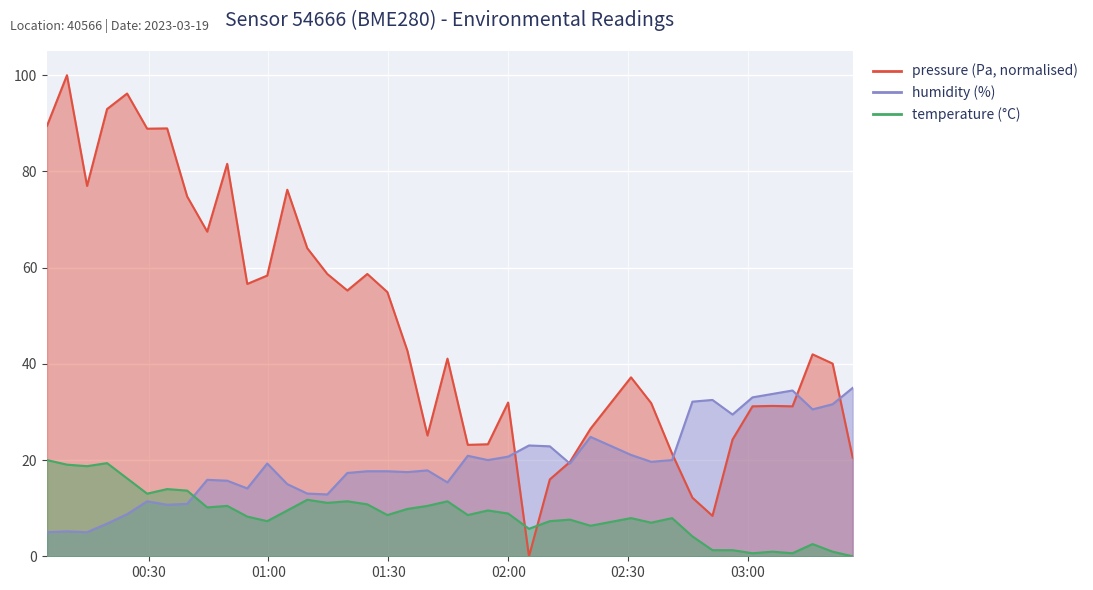

The humidity series shows 19.6 at 2023-03-19T02:35:47. True or false?

True